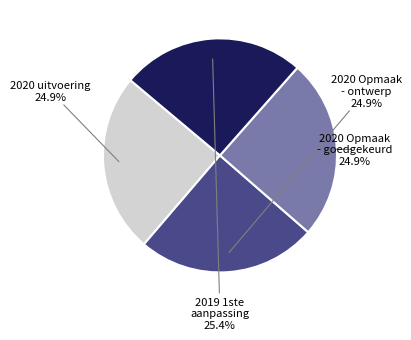

What percentage is the 2020 Opmaak - ontwerp slice, to the nearest percent?

25%